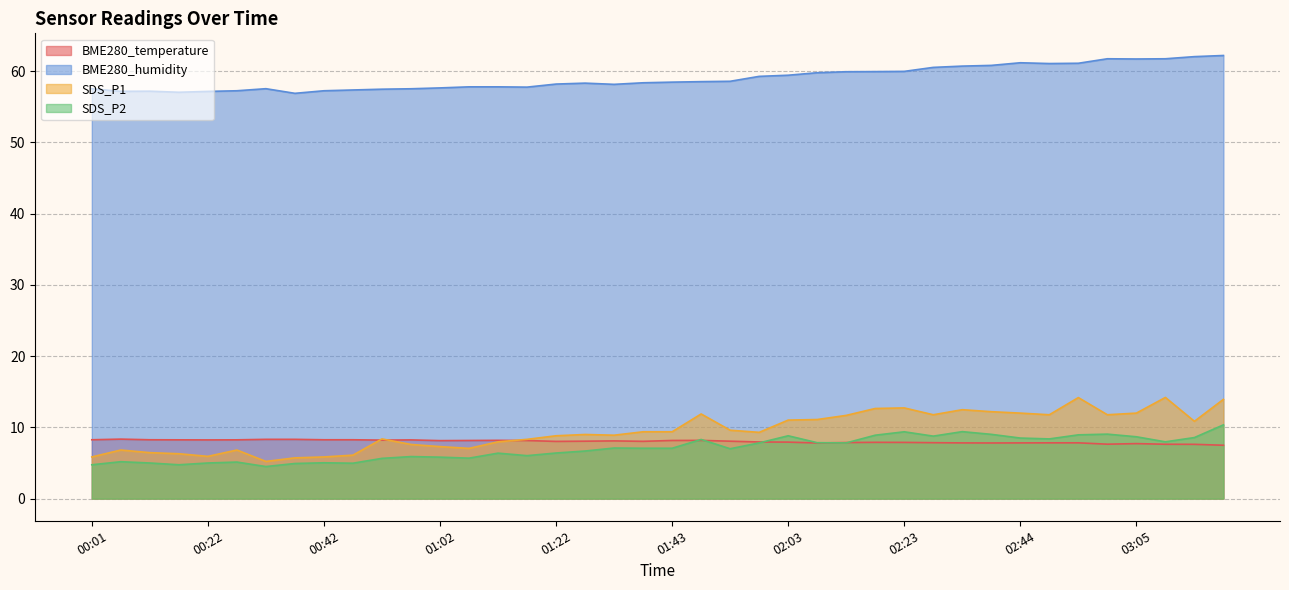

How many interior local peaks does the SDS_P1 series have?

9